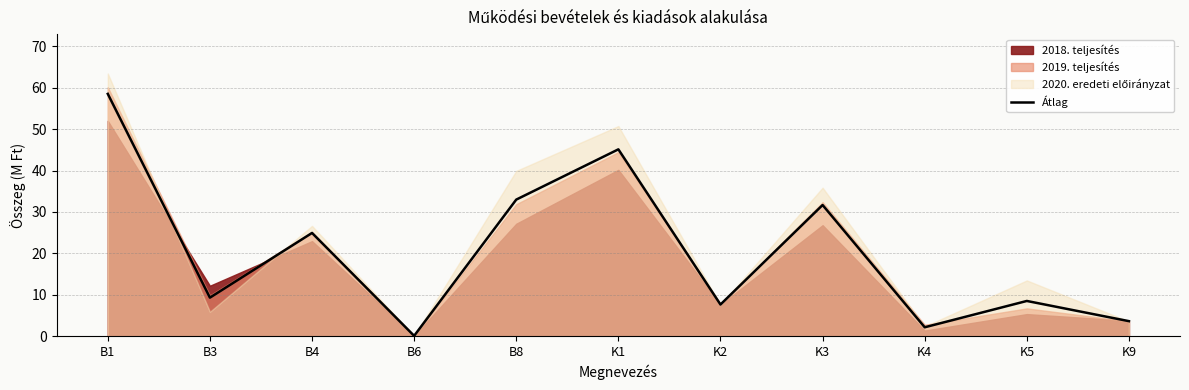

The chart shows a value of 29.3 at K1. True or false?

False